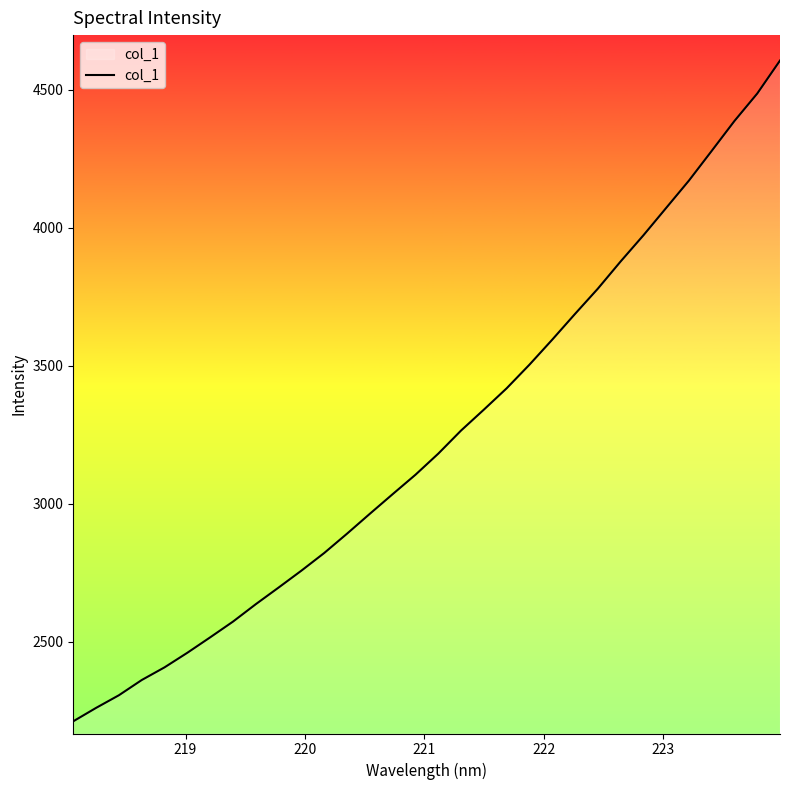

What is the difference between the maximum and minimum values?

2394.0